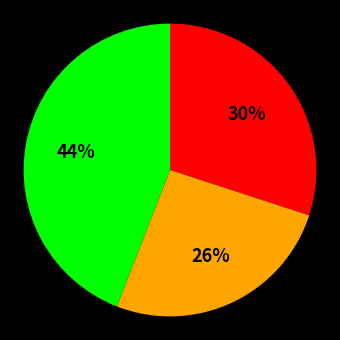

To the nearest percent, what is the difference between the largest and smallest slice percentages?

18%